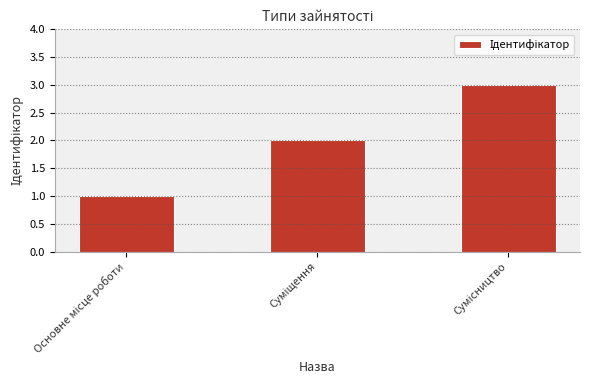

What is the difference between the maximum and minimum values?

2